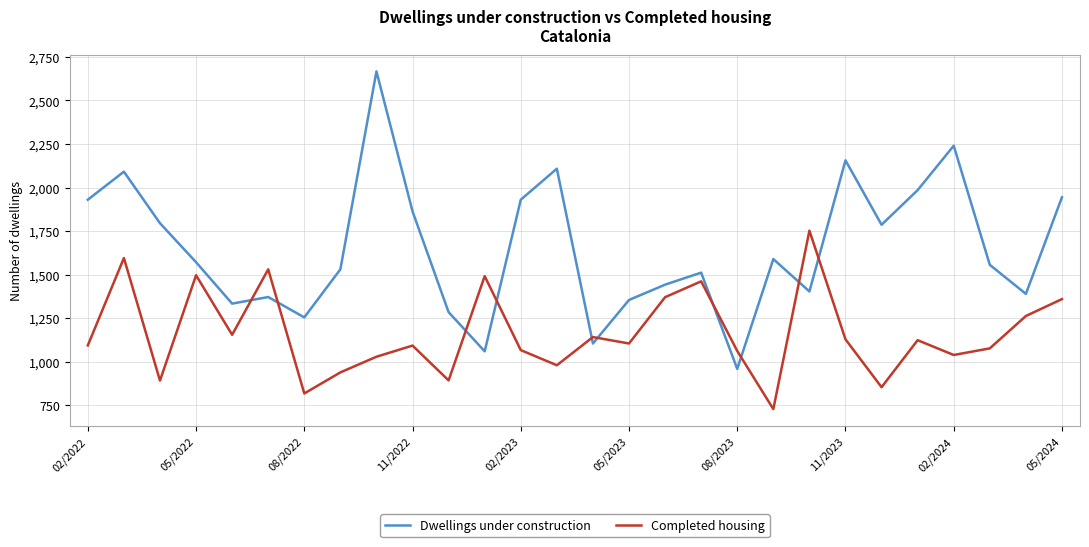

Rank the series by their average value, from highest to lowest.

Dwellings under construction, Completed housing